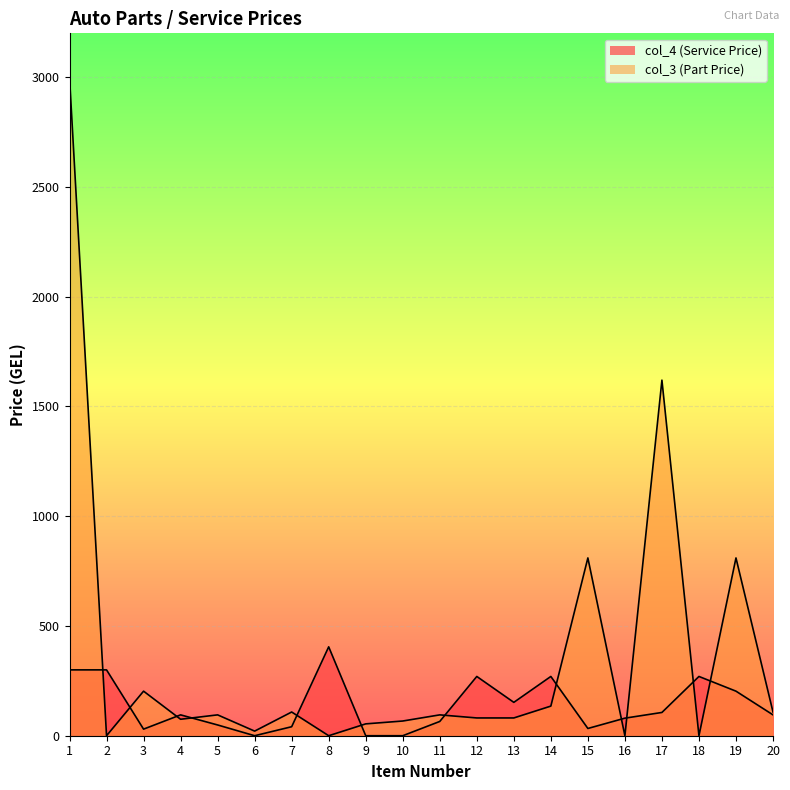

How many data points does each series have?

20